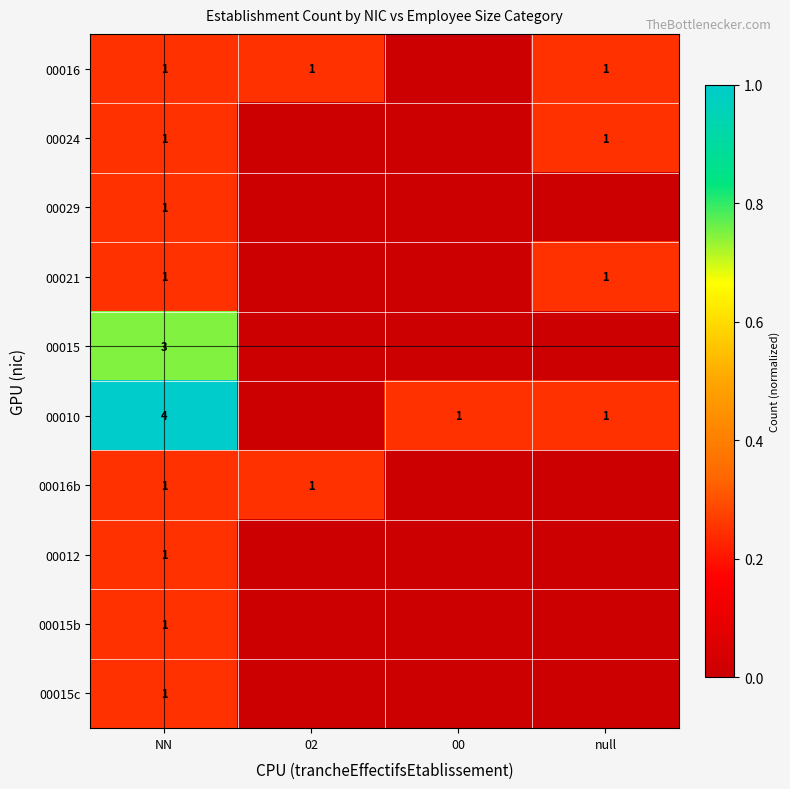

The value of 00010 at 00 is 2. True or false?

False